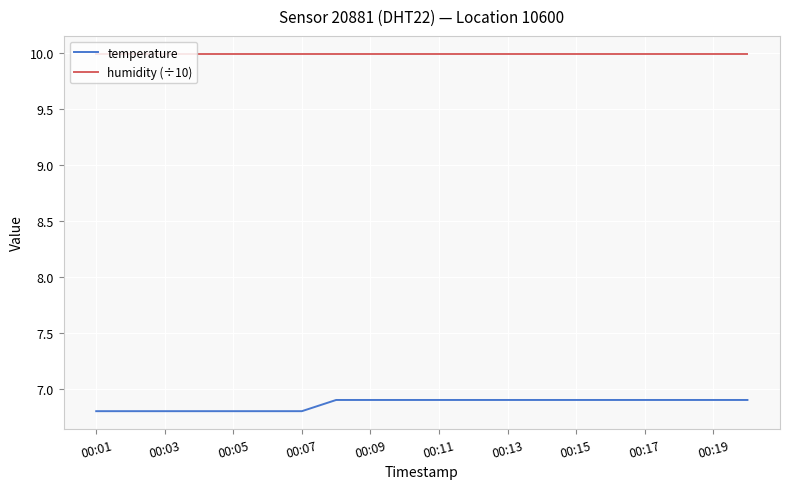

Which series has the largest total across all categories?

humidity (÷10)